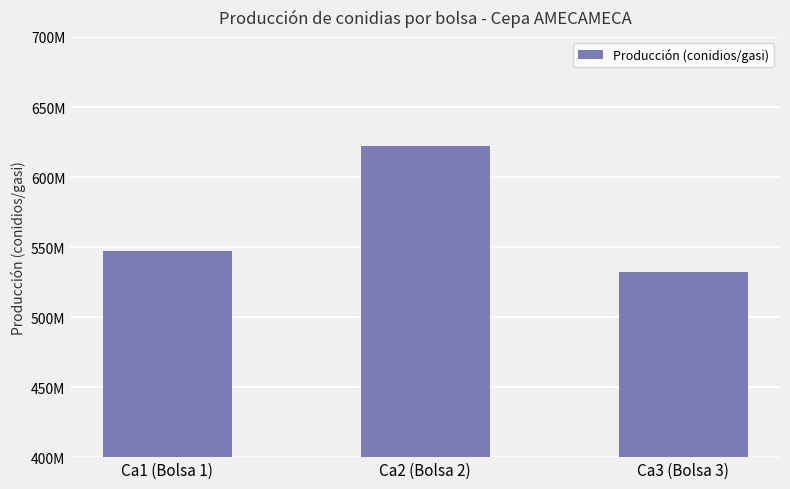

What is the approximate value at Ca1 (Bolsa 1)?

547500000